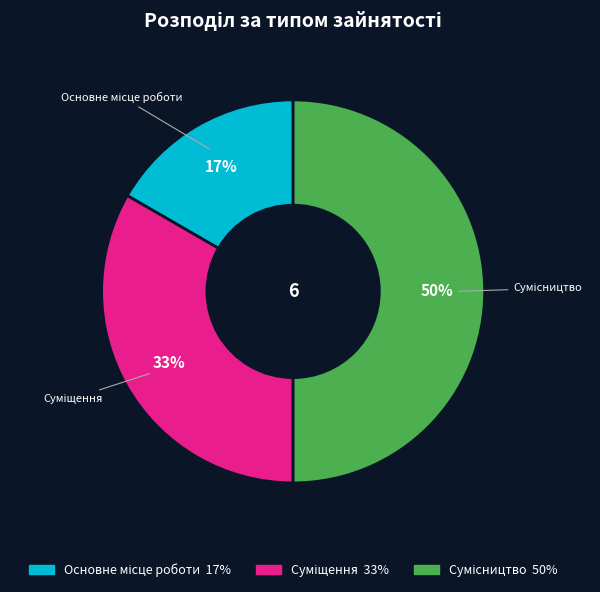

To the nearest percent, what is the difference between the largest and smallest slice percentages?

33%